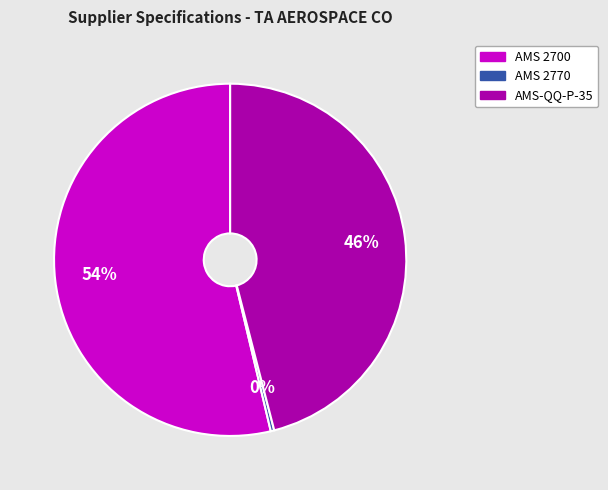

To the nearest percent, what is the average slice percentage?

33%